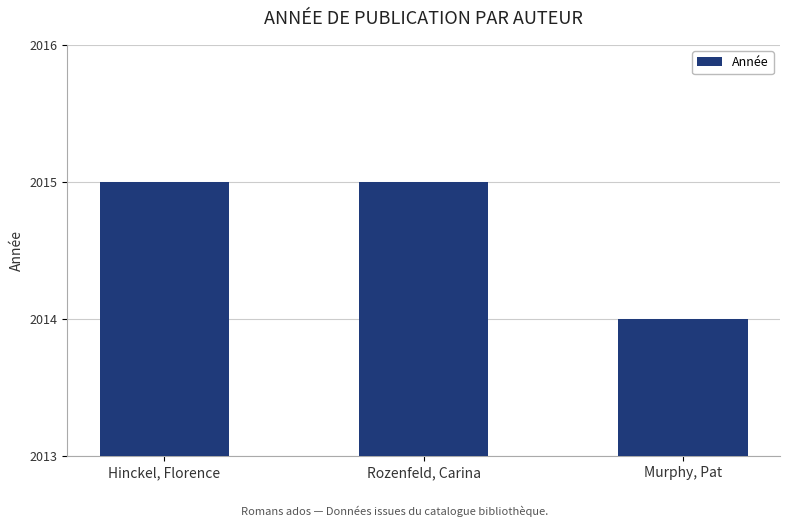

What is the value of the 2nd bar from the left?

2015